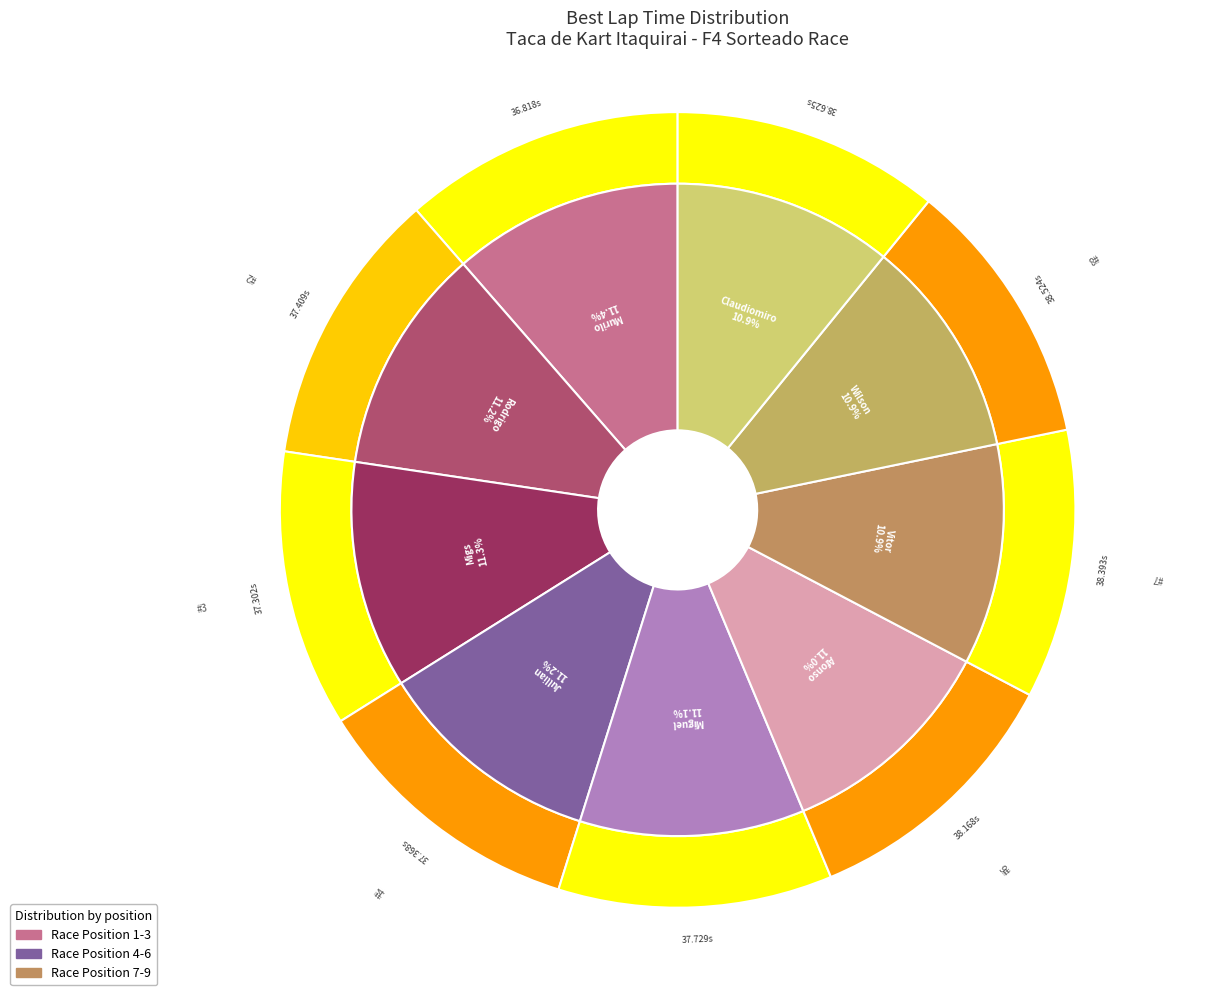

Does any single category account for the majority?

No